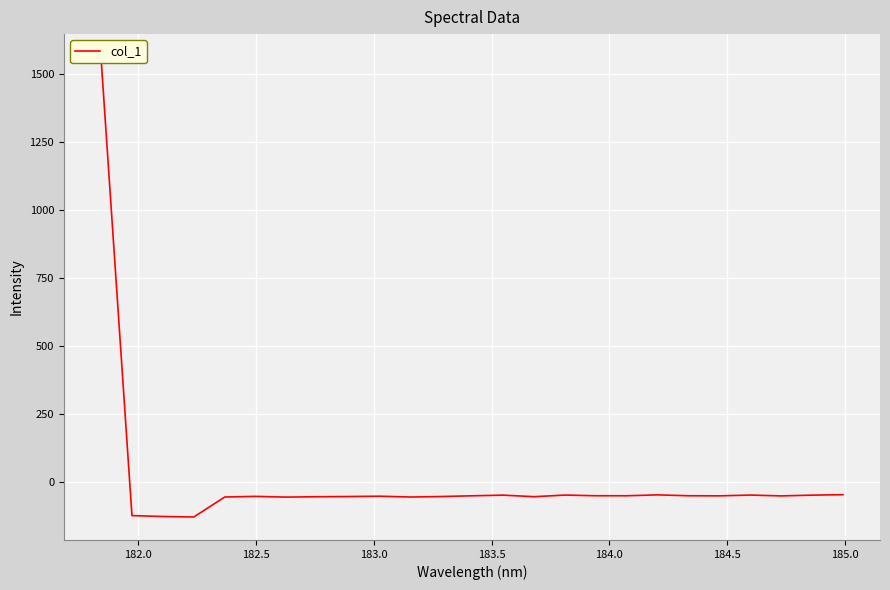

What is the minimum value shown in the chart?

-127.8